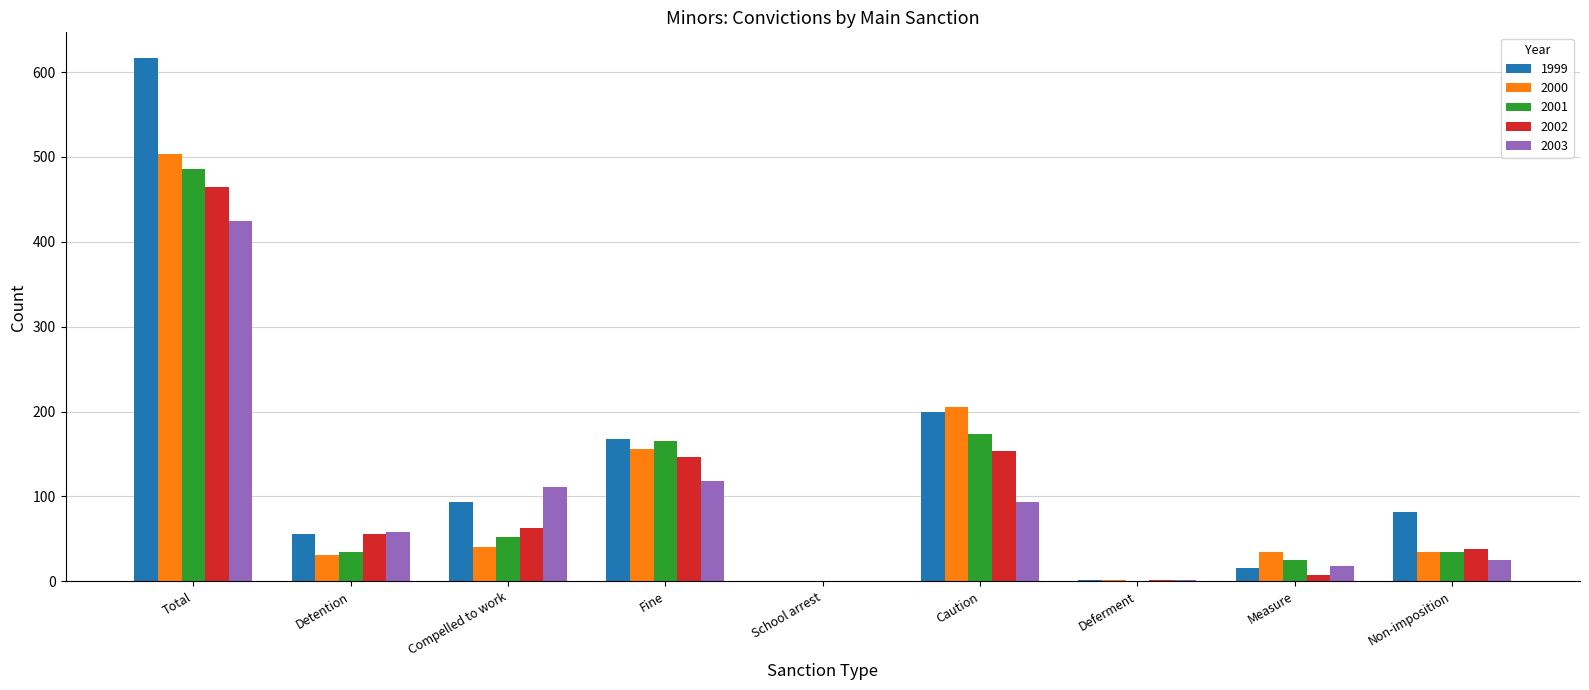

At which category is the sum across all series the highest?

Total